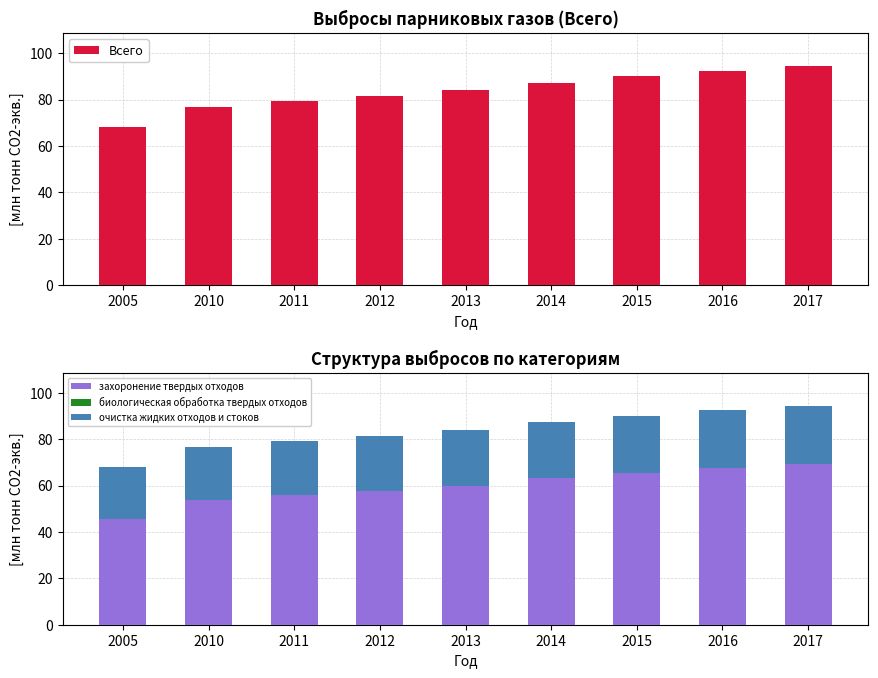

Where is очистка жидких отходов и стоков nearest to the value 23?

2010